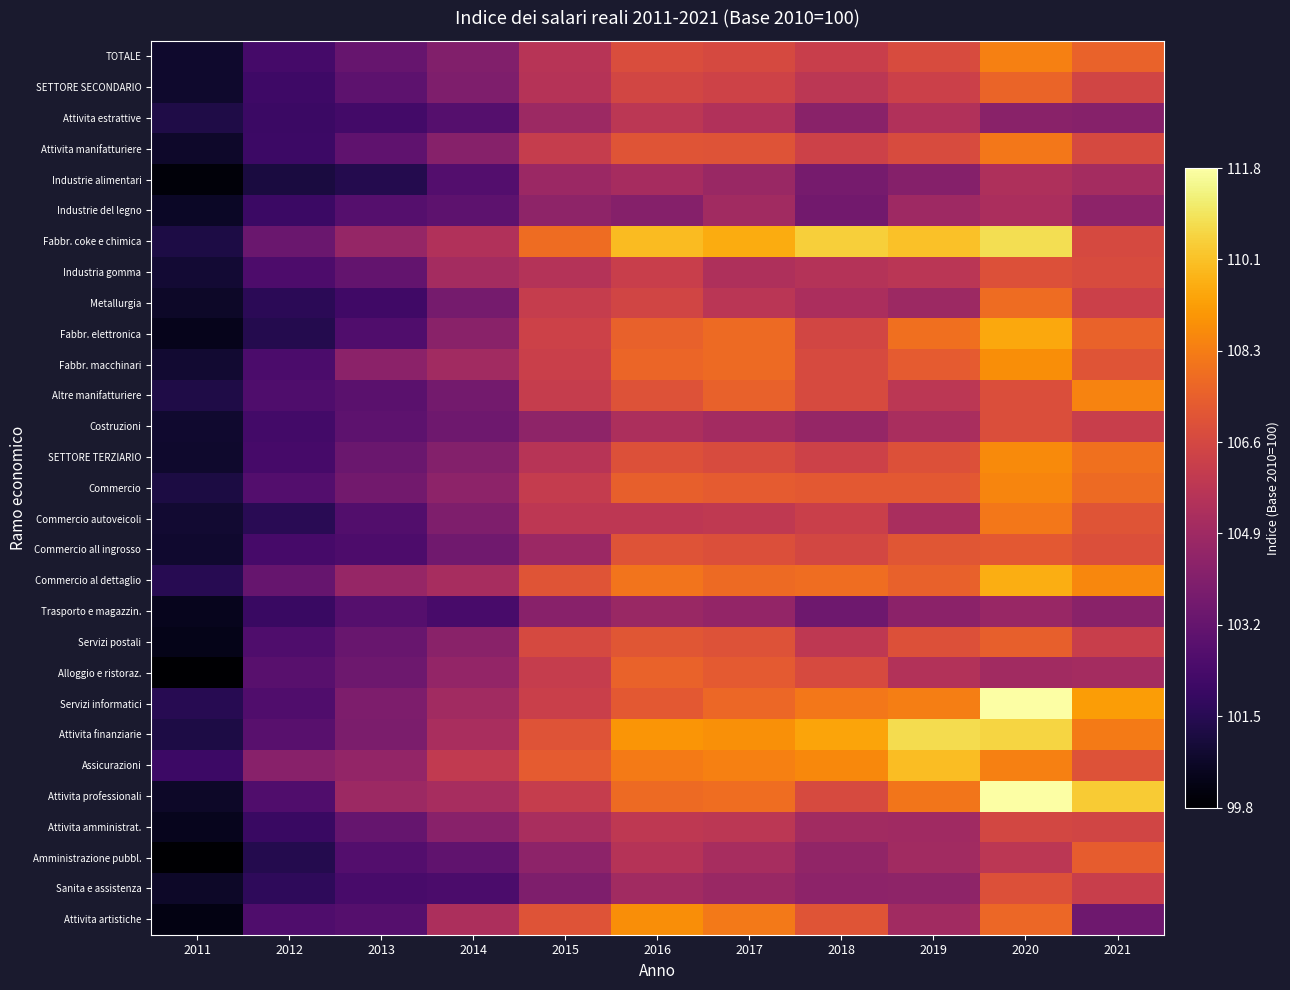

How many series are shown in this chart?

29